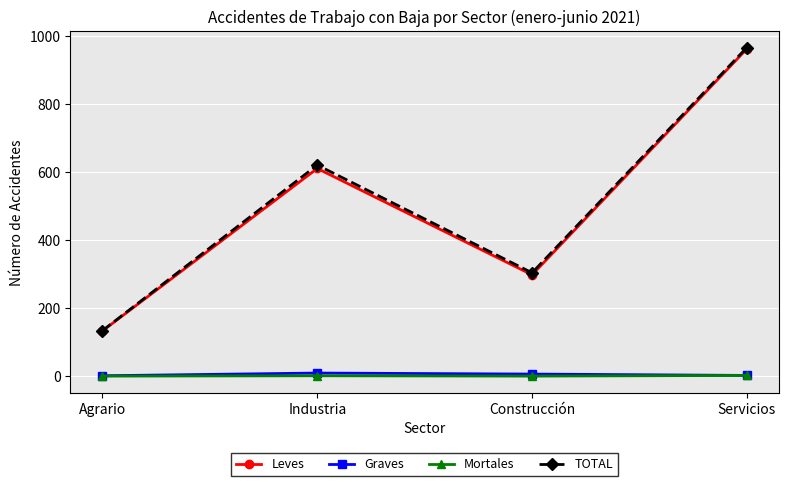

The value of Mortales at Construcción is 0. True or false?

True